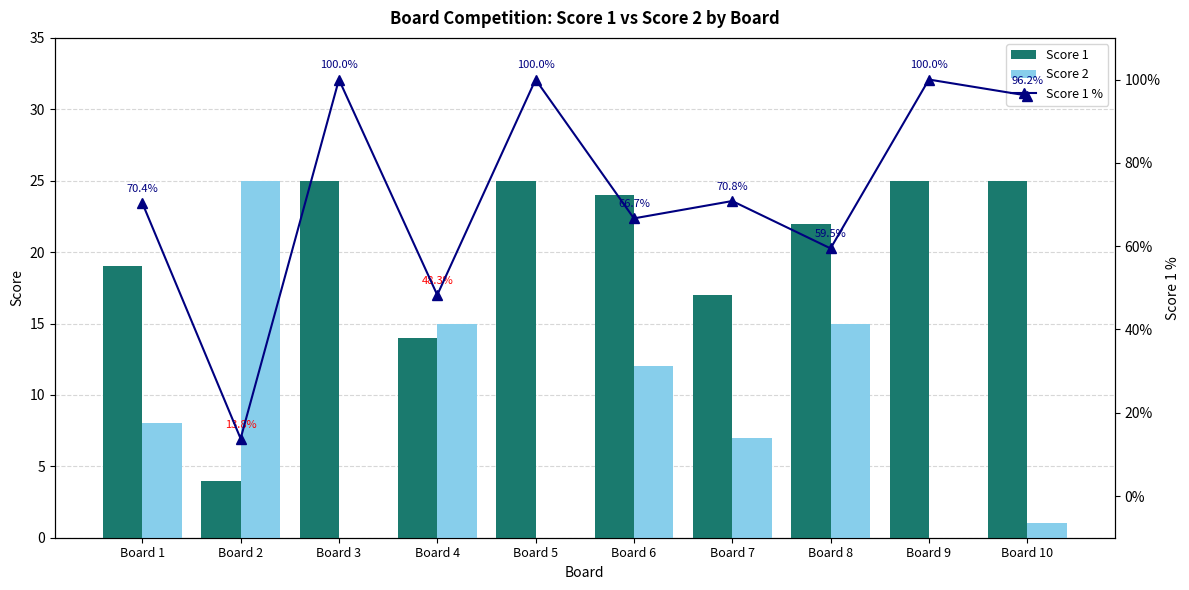

Which series has the largest total across all categories?

Score 1 %